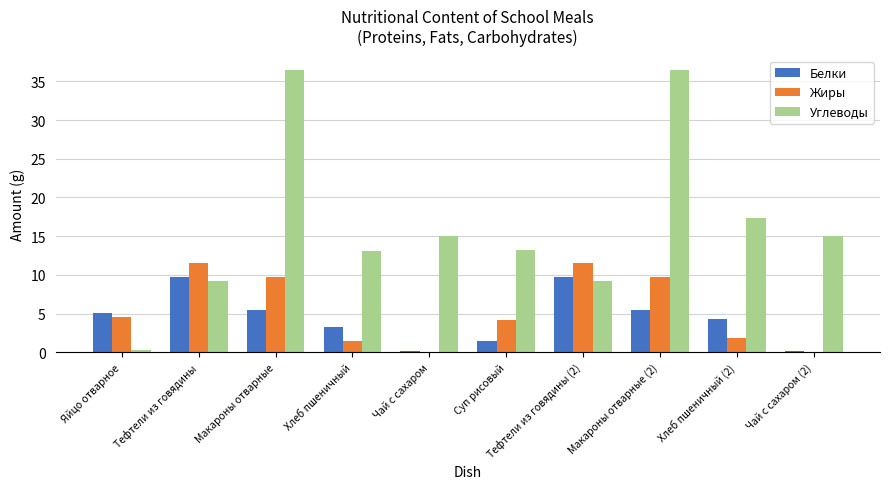

Where does the Углеводы series first go above 15?

Макароны отварные